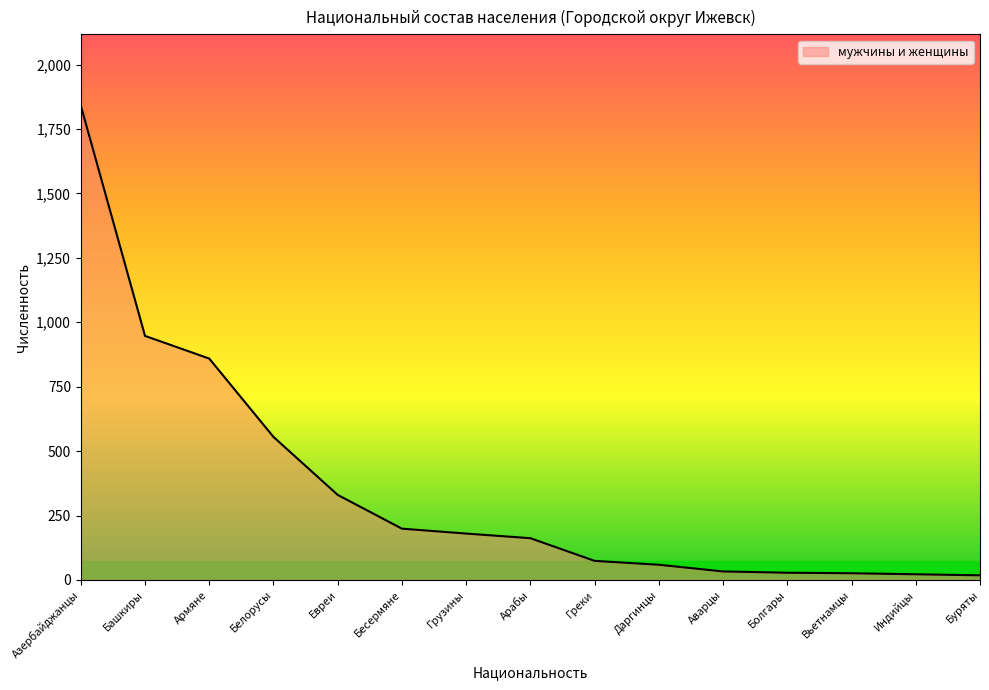

What is the difference between the values at Греки and Бесермяне?

125